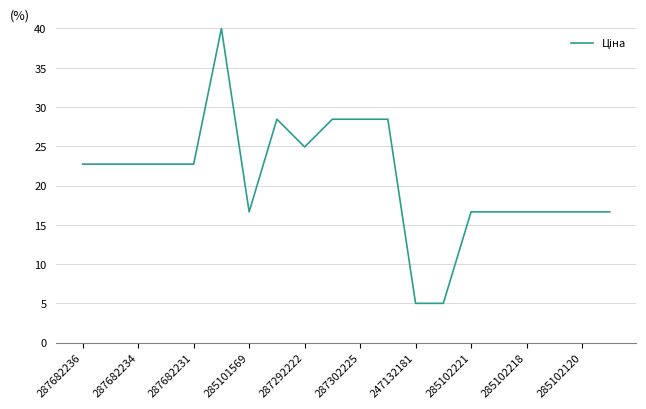

What is the difference between the maximum and second lowest values?

35.0